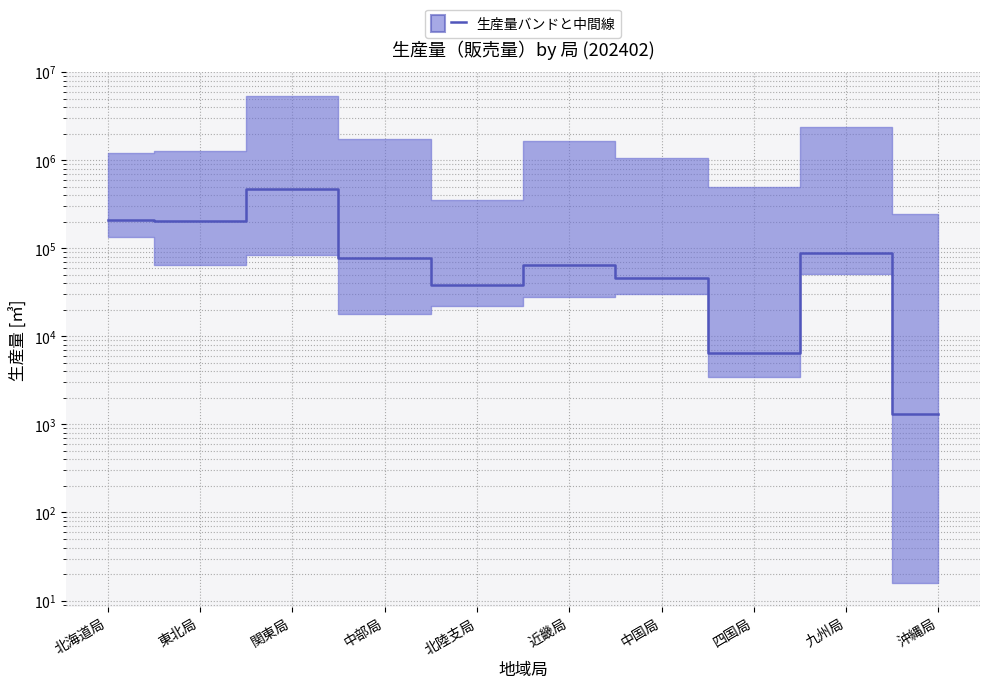

The value at 九州局 is 36573. True or false?

False